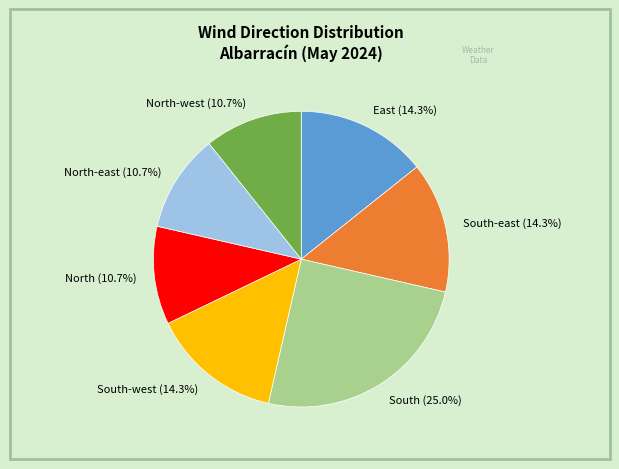

Which slice is the largest?

South (25.0%)